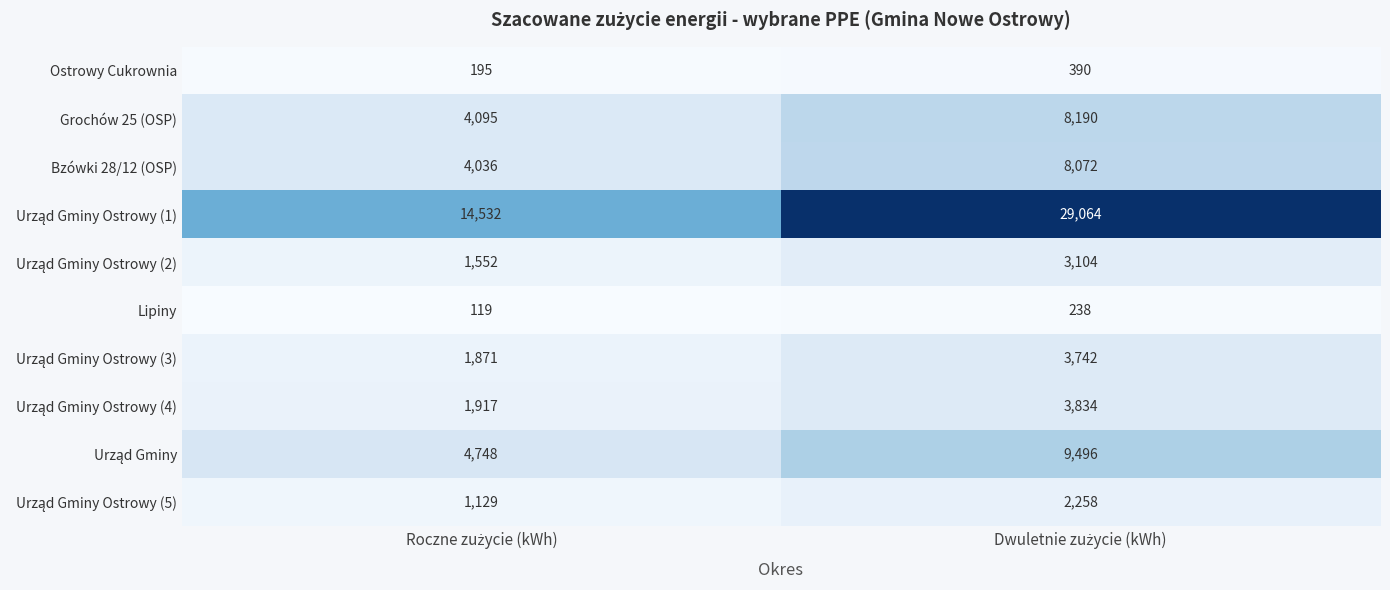

What is the maximum value shown in the chart?

29064